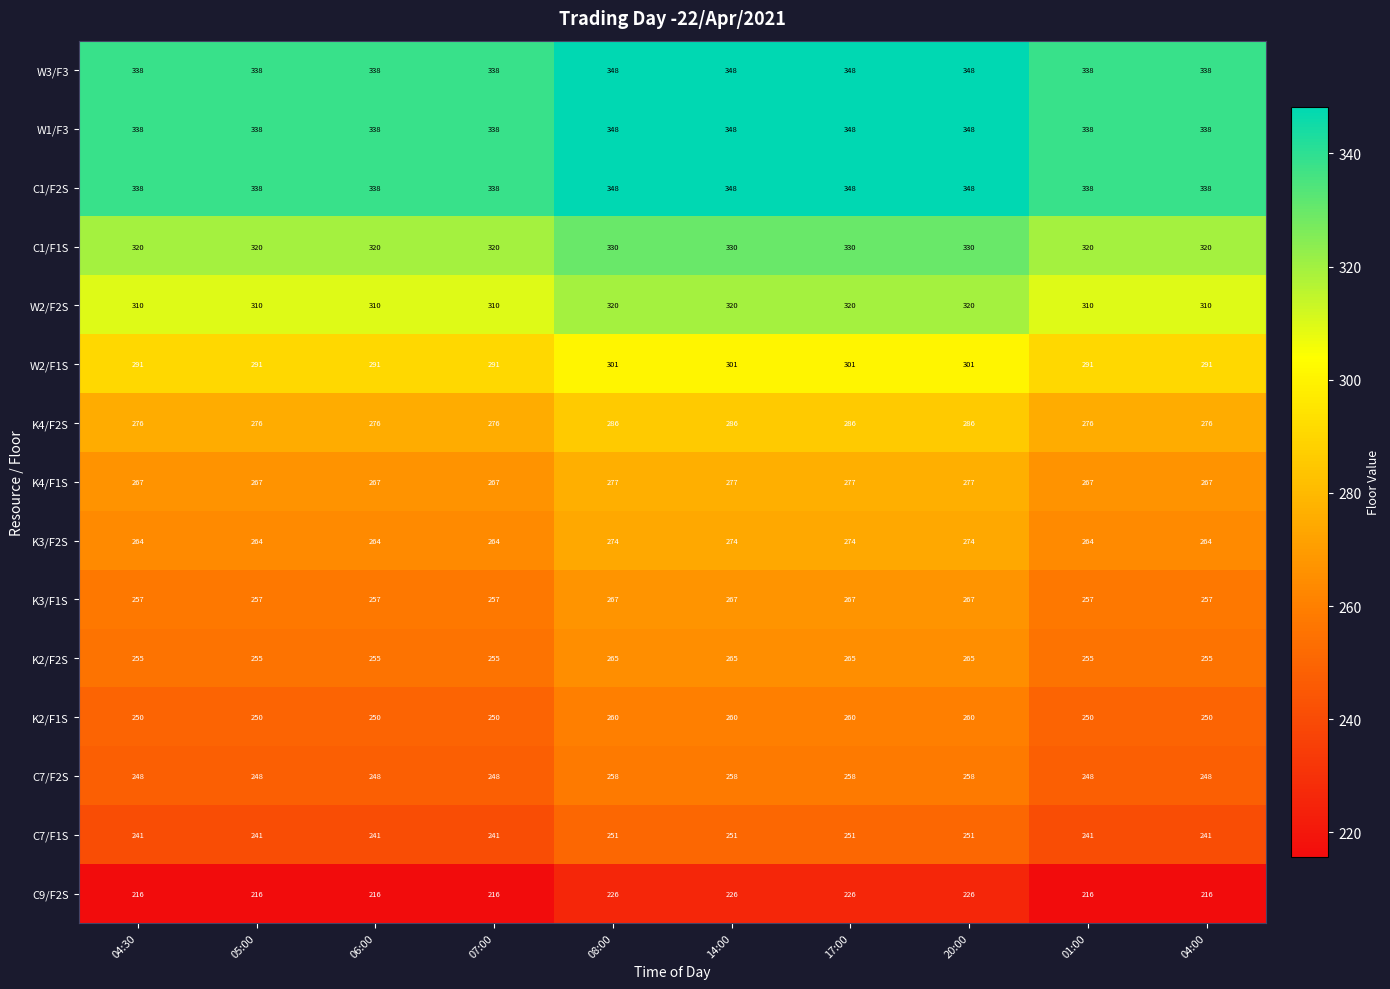

What is the smallest value displayed?

216